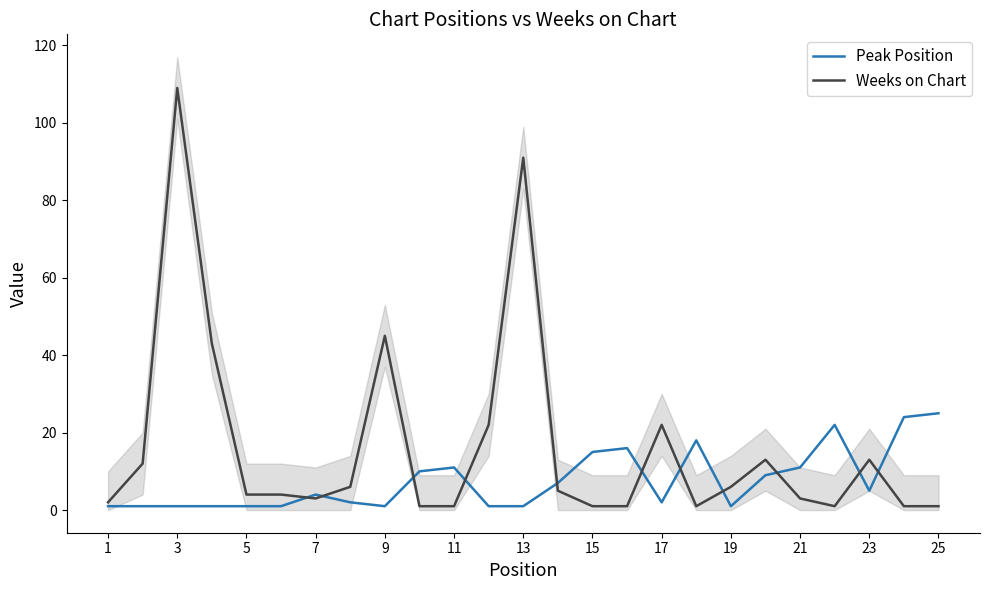

The Weeks on Chart series shows 69 at 9. True or false?

False